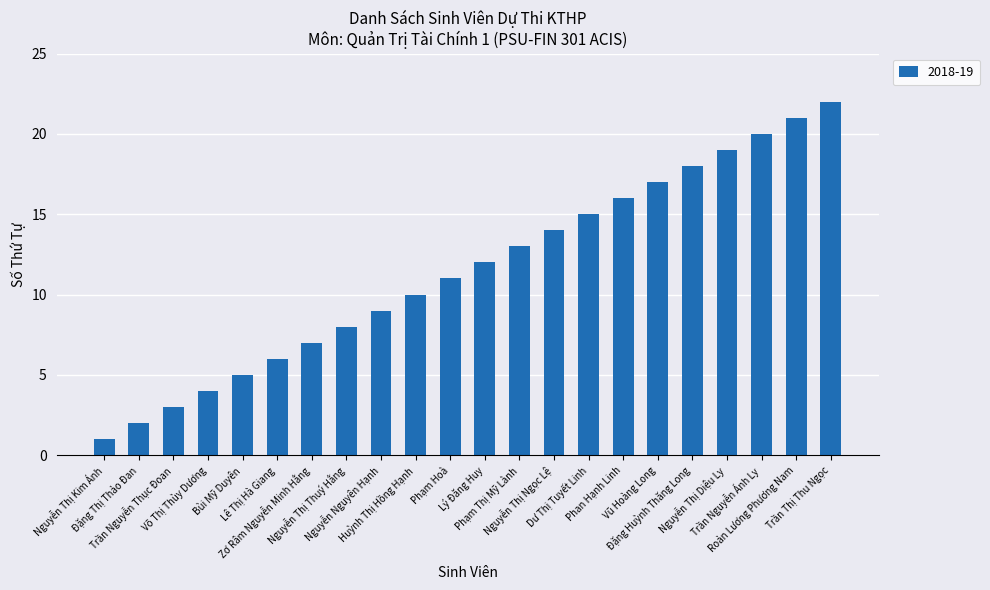

How many categories are shown in the chart?

22